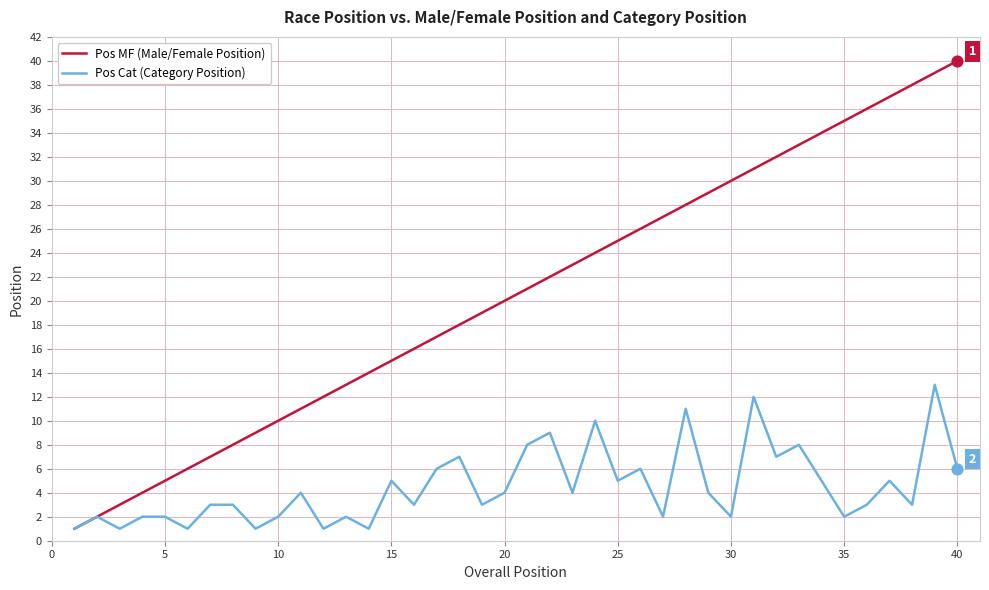

Which series has the largest total across all categories?

Pos MF (Male/Female Position)